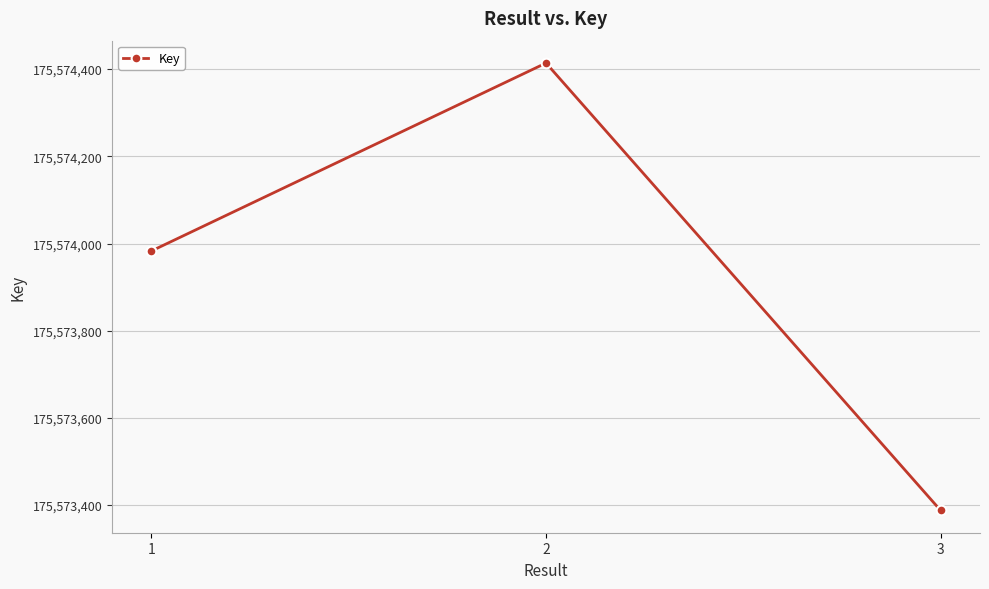

Read the value at 3.

175573388